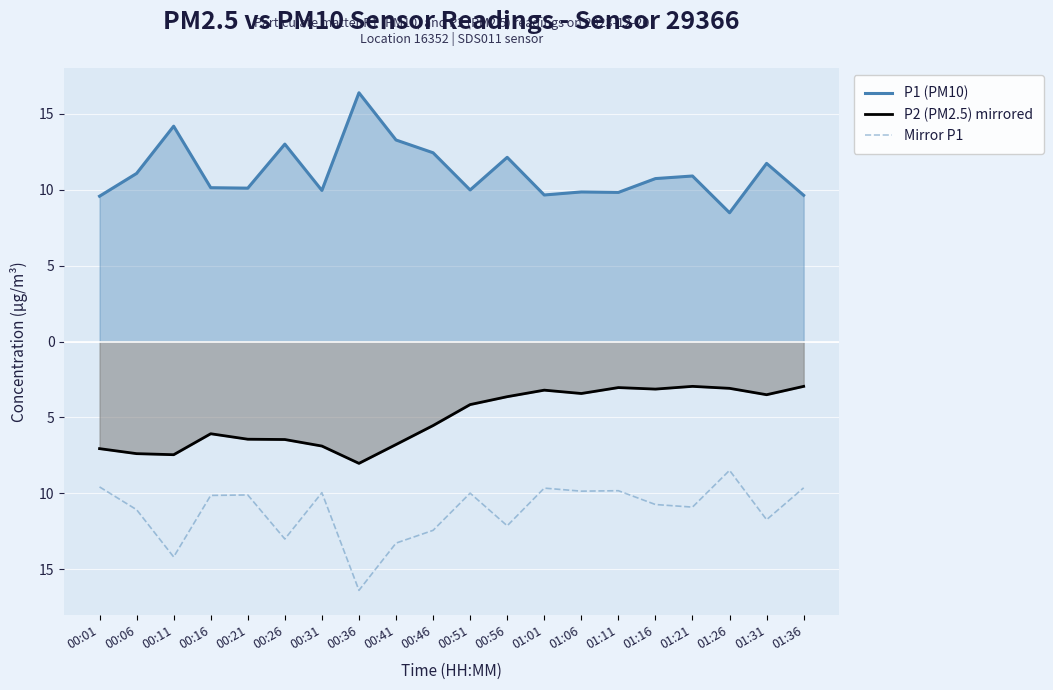

What is the highest value of the P2 (PM2.5) mirrored series?

-3.0